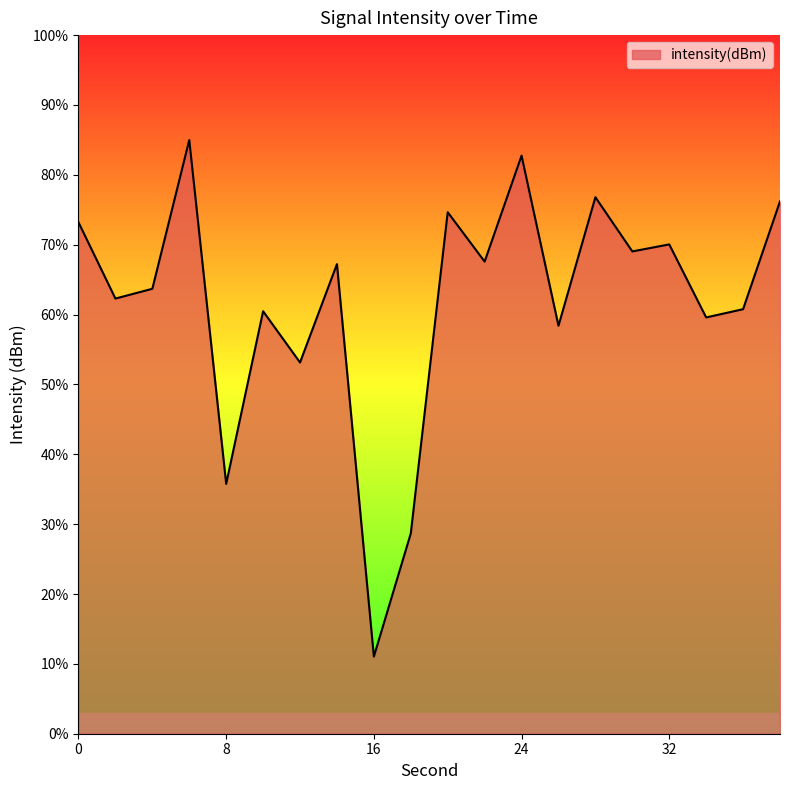

What is the difference between the second highest and minimum values?

71.7